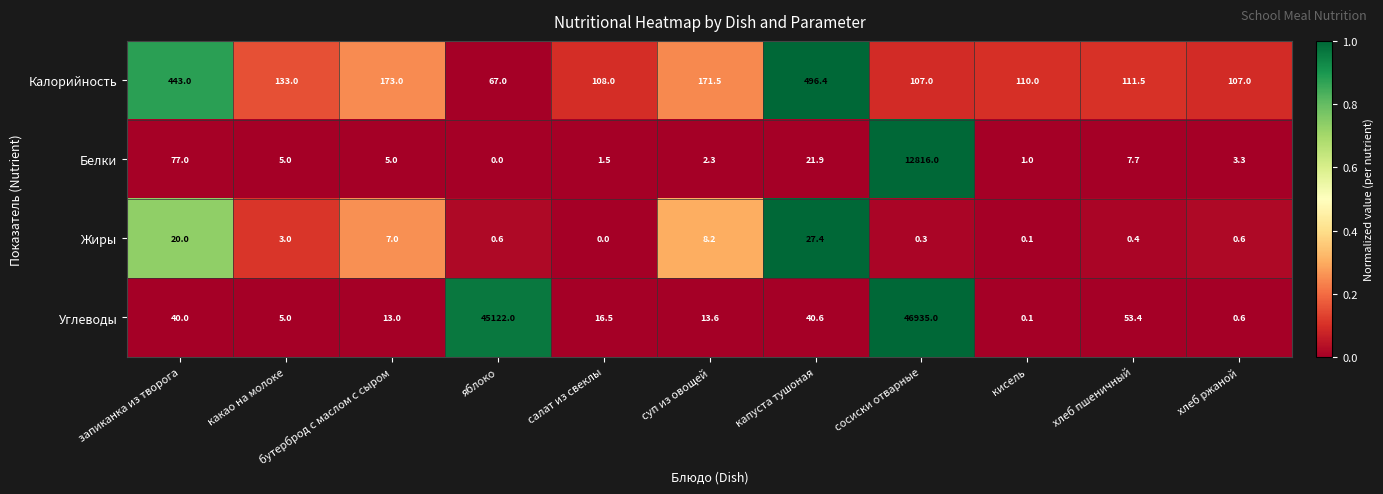

The Углеводы series shows 40.6 at капуста тушоная. True or false?

True